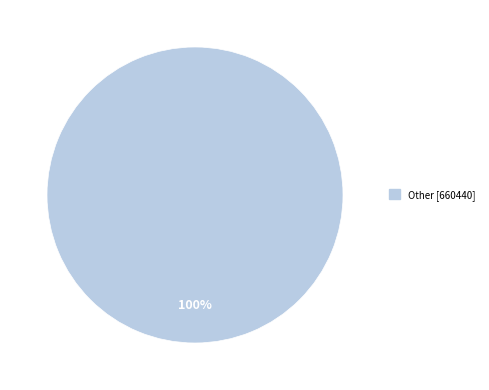

Does any single category account for the majority?

Yes